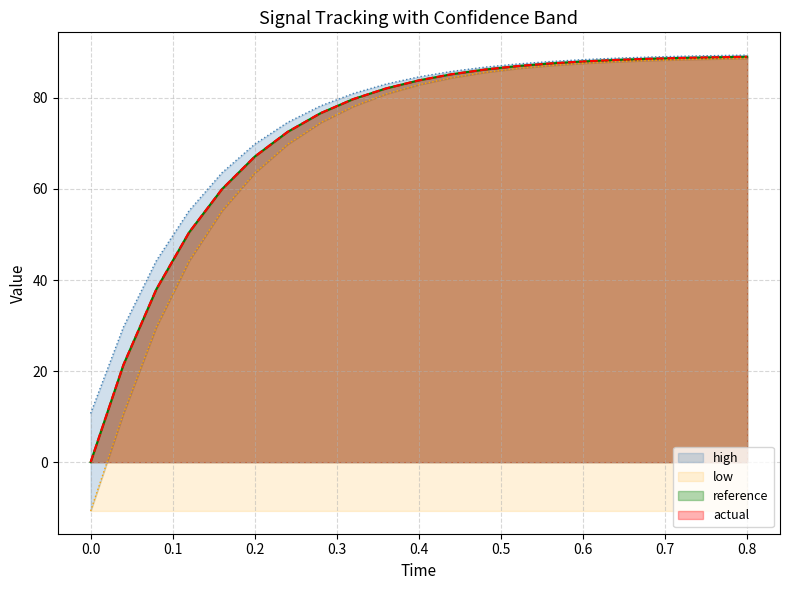

What is the difference between the maximum and minimum values in the low series?

99.4